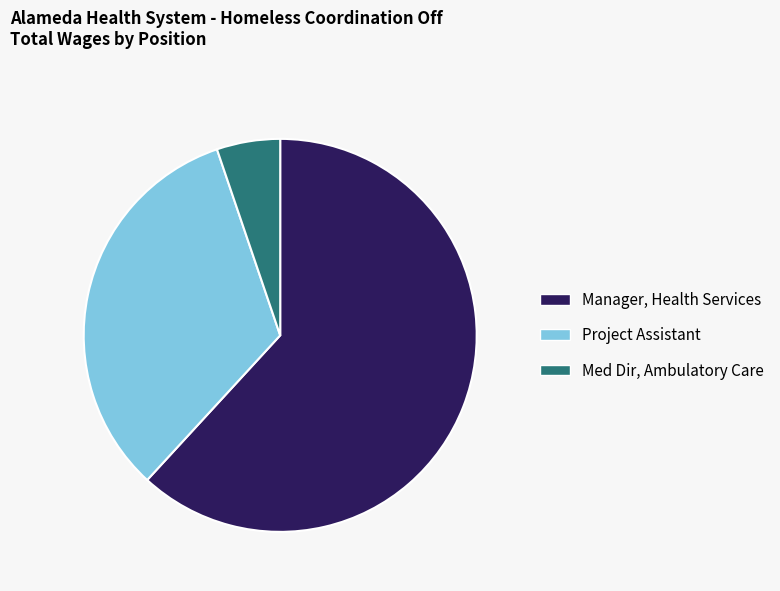

What is the majority slice?

Manager, Health Services